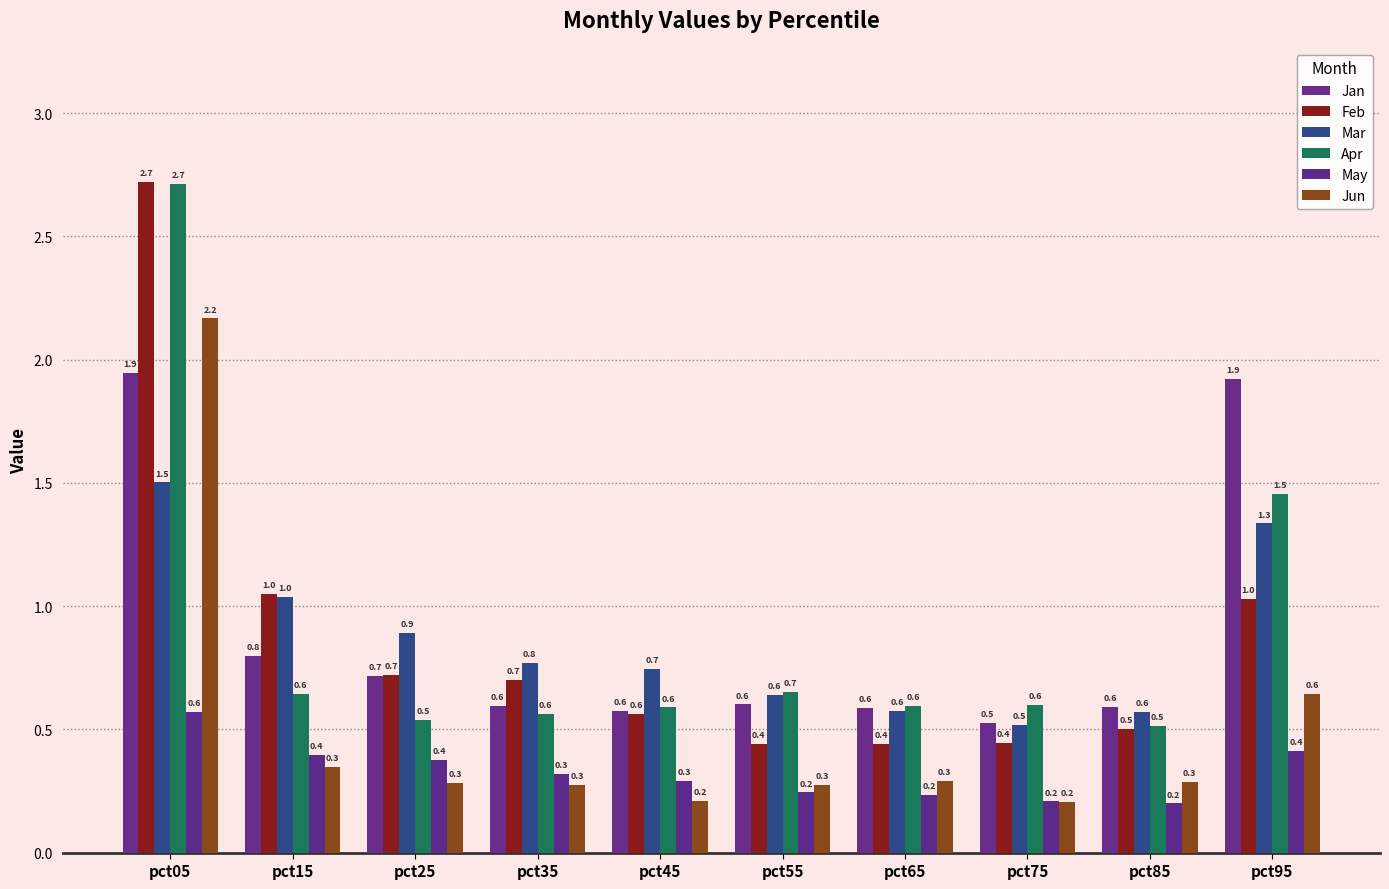

What is the sum of the Jan values at pct55 and pct05?

2.5